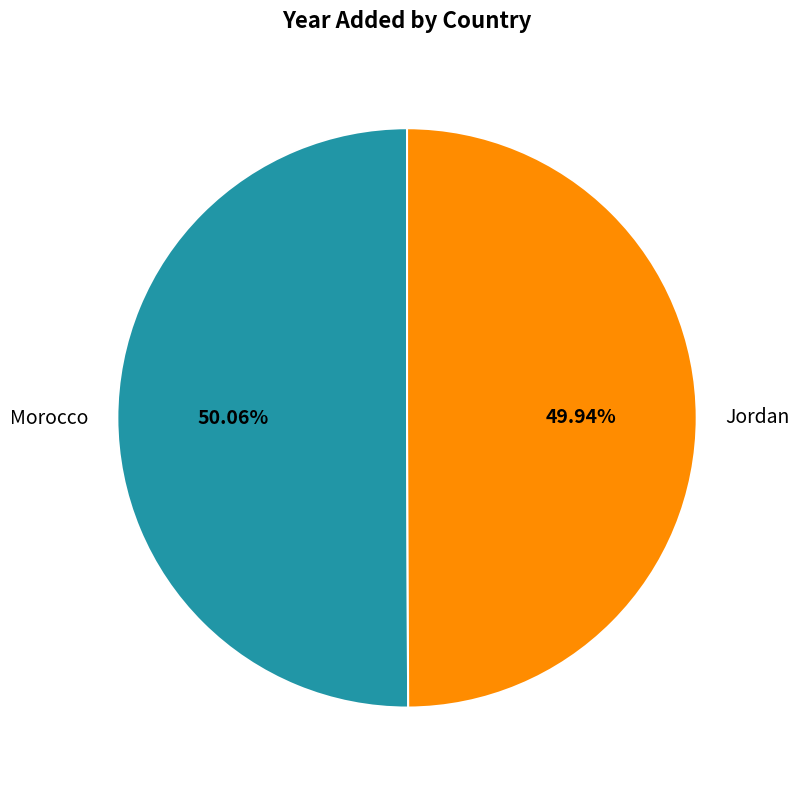

Is the sum of Jordan and Morocco greater than half?

Yes